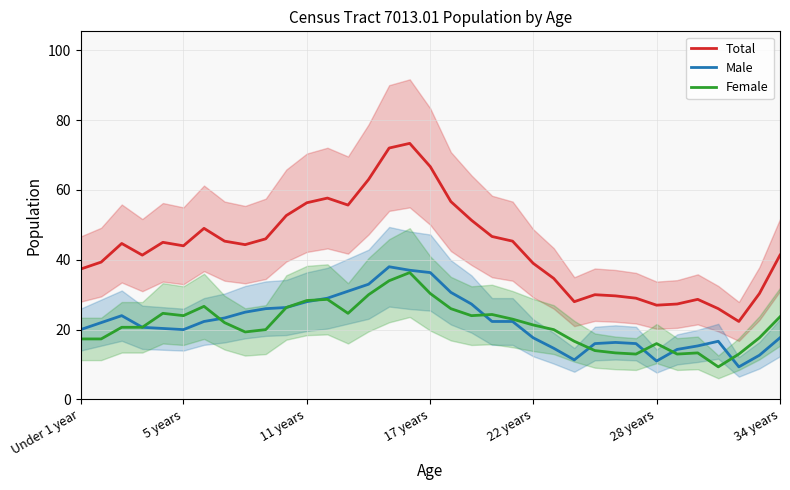

What is the difference between the maximum and minimum values in the Female series?

27.0